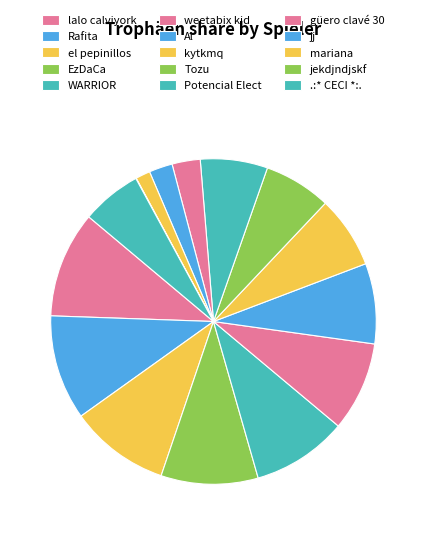

Which category has the biggest portion of the pie?

lalo calviyork